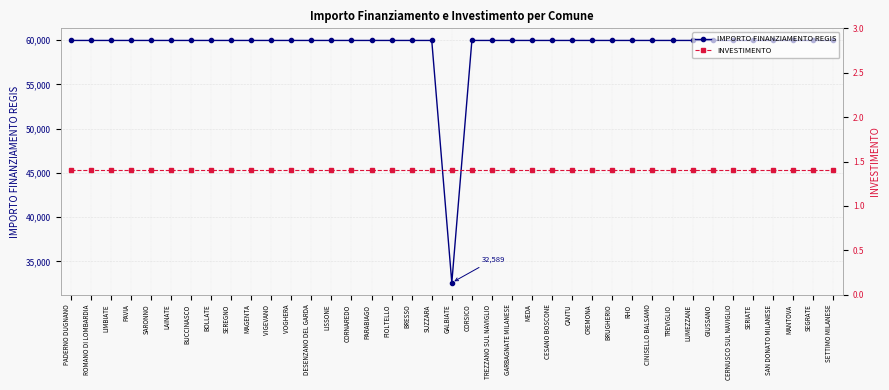

Is the value of INVESTIMENTO at SARONNO greater than the value of IMPORTO FINANZIAMENTO REGIS at ROMANO DI LOMBARDIA?

No